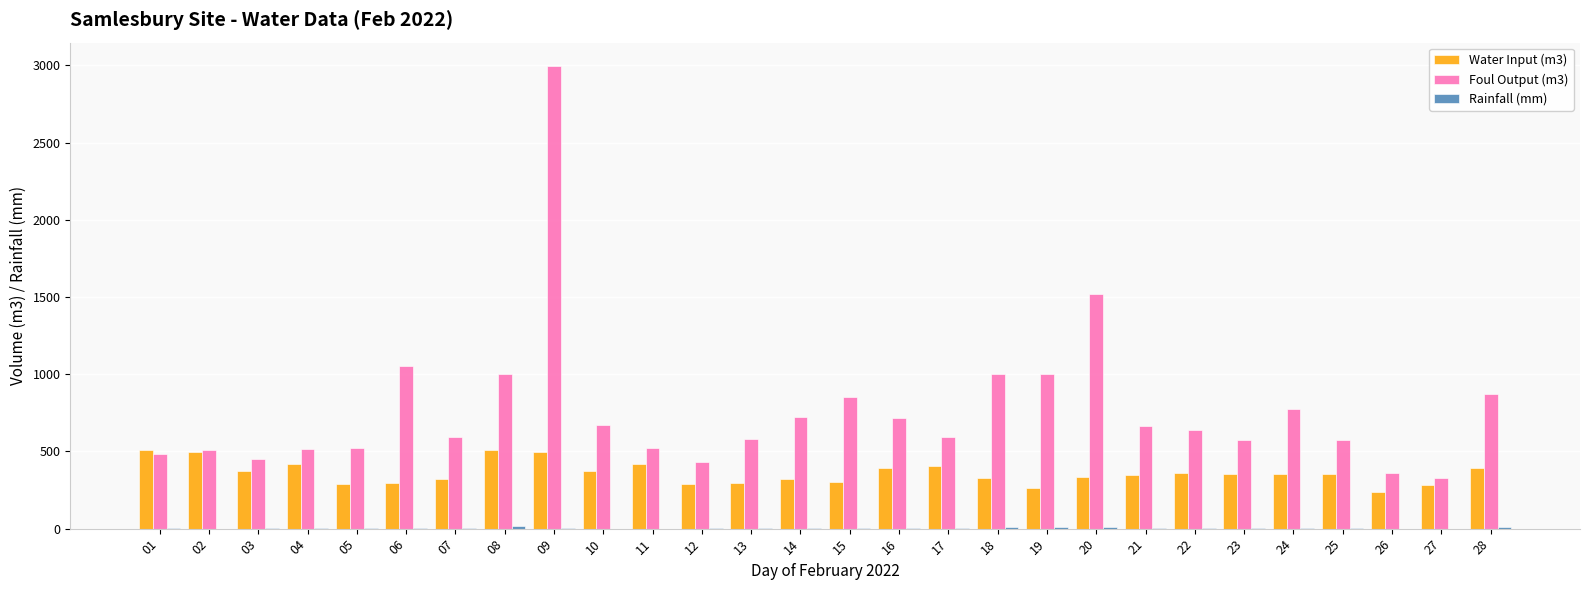

At which category is the sum across all series the highest?

09